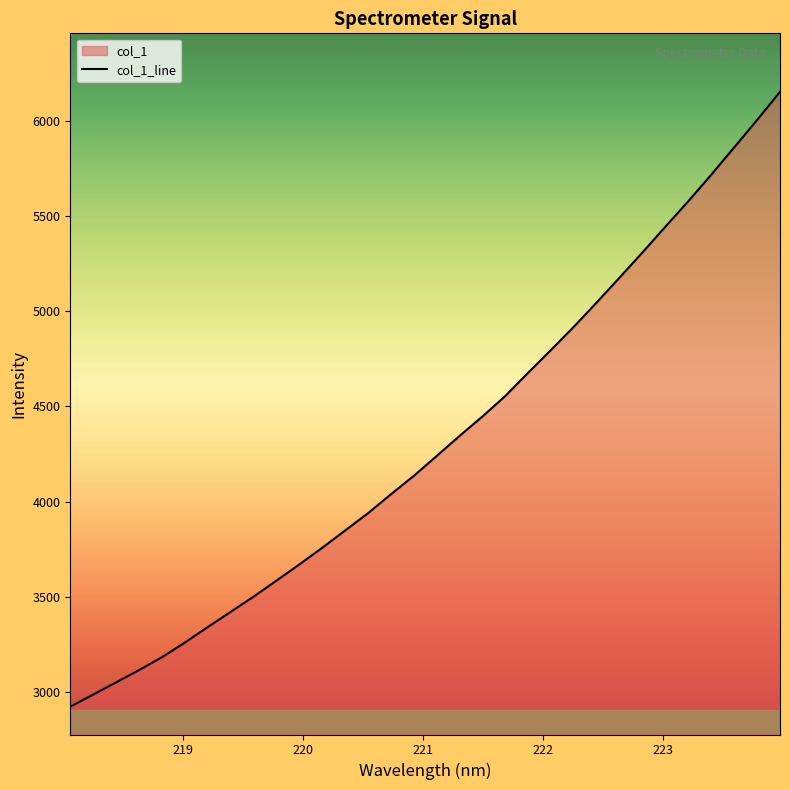

What is the minimum value shown in the chart?

2922.8